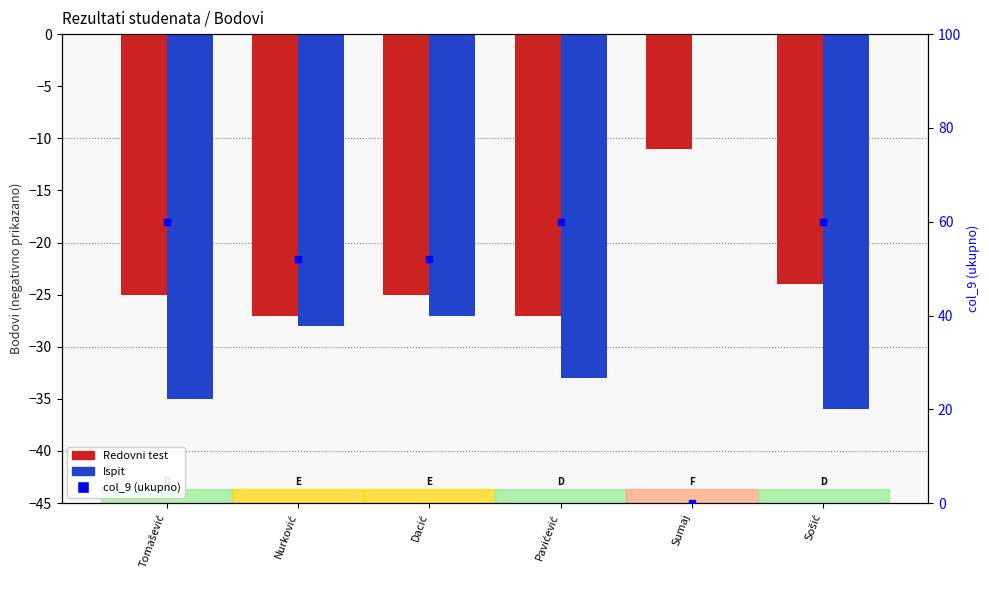

Between Dacić and Sumaj, which series saw the biggest shift?

Ispit